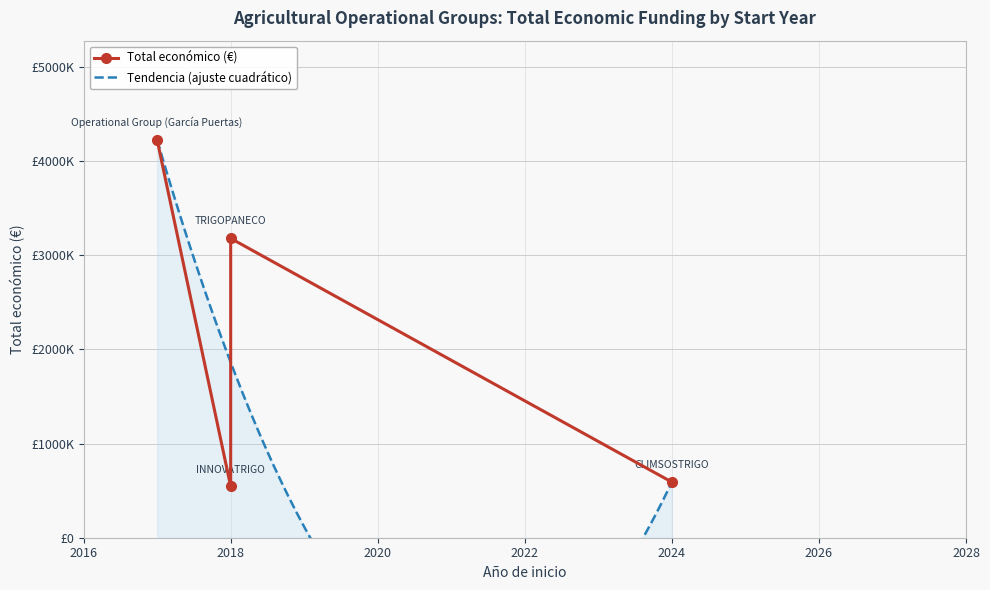

How many data points are above 3178596?

1